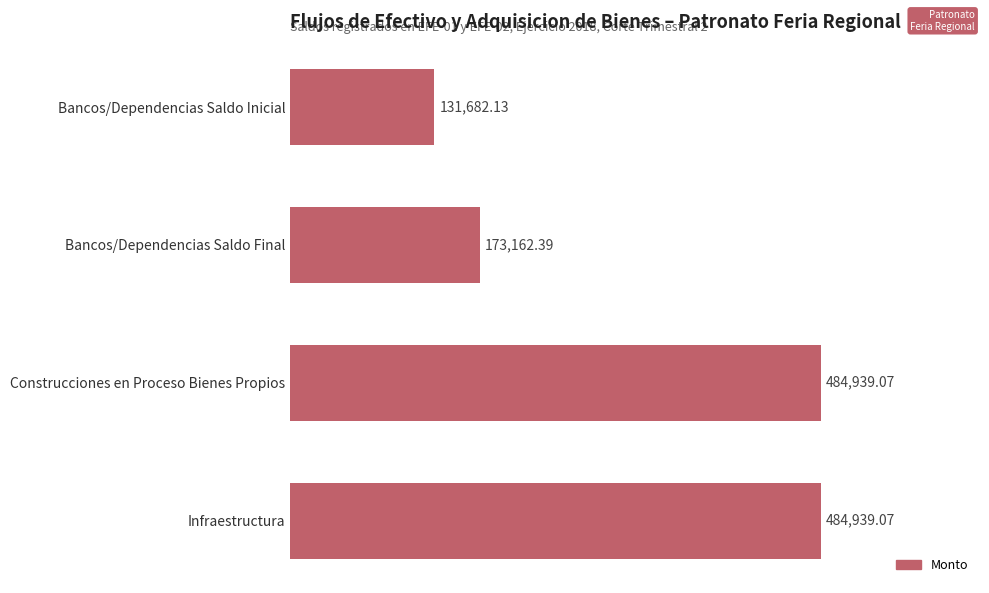

What is the greatest value displayed?

484939.1